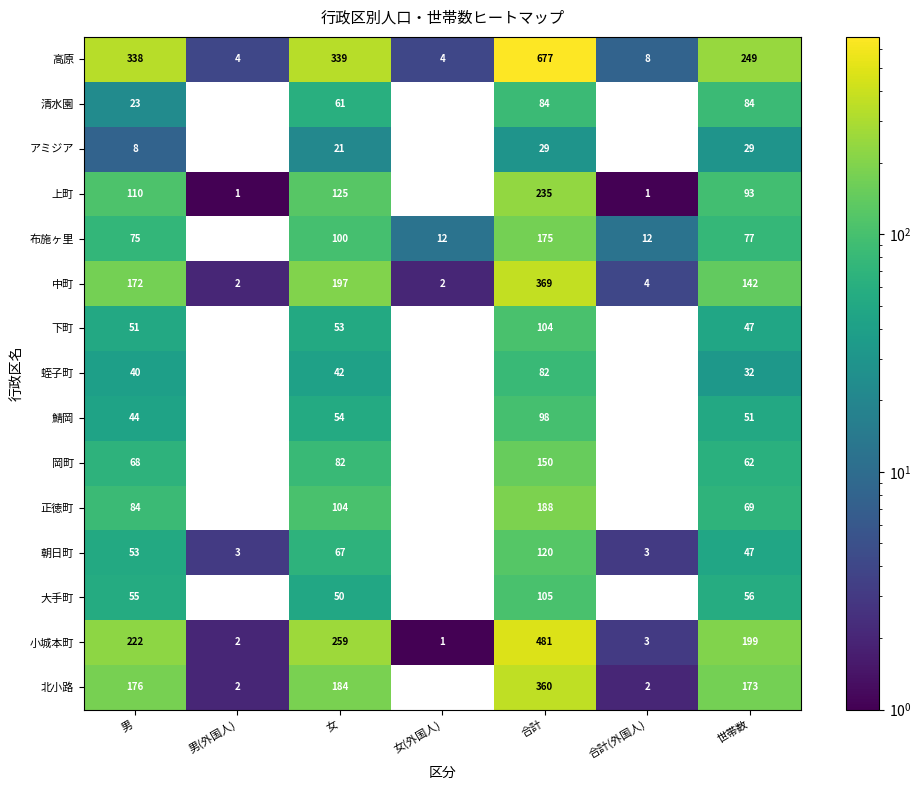

How many data points does each series have?

7